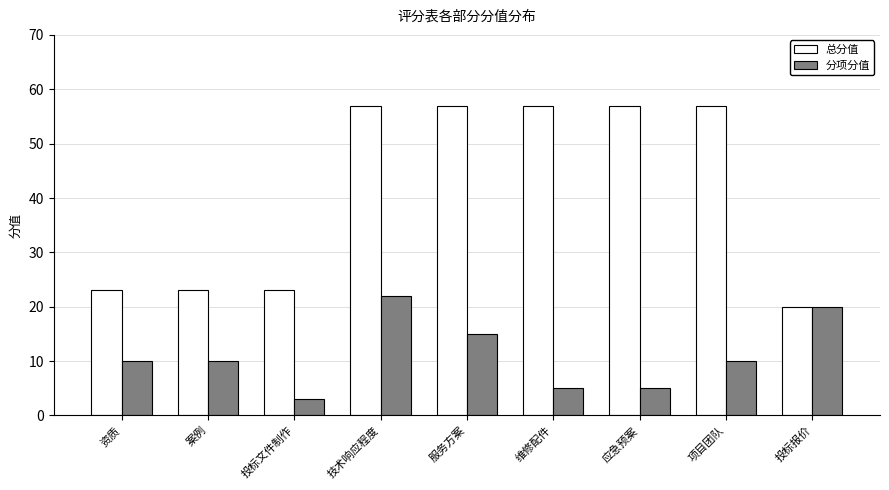

What is the average value of the 总分值 series?

42